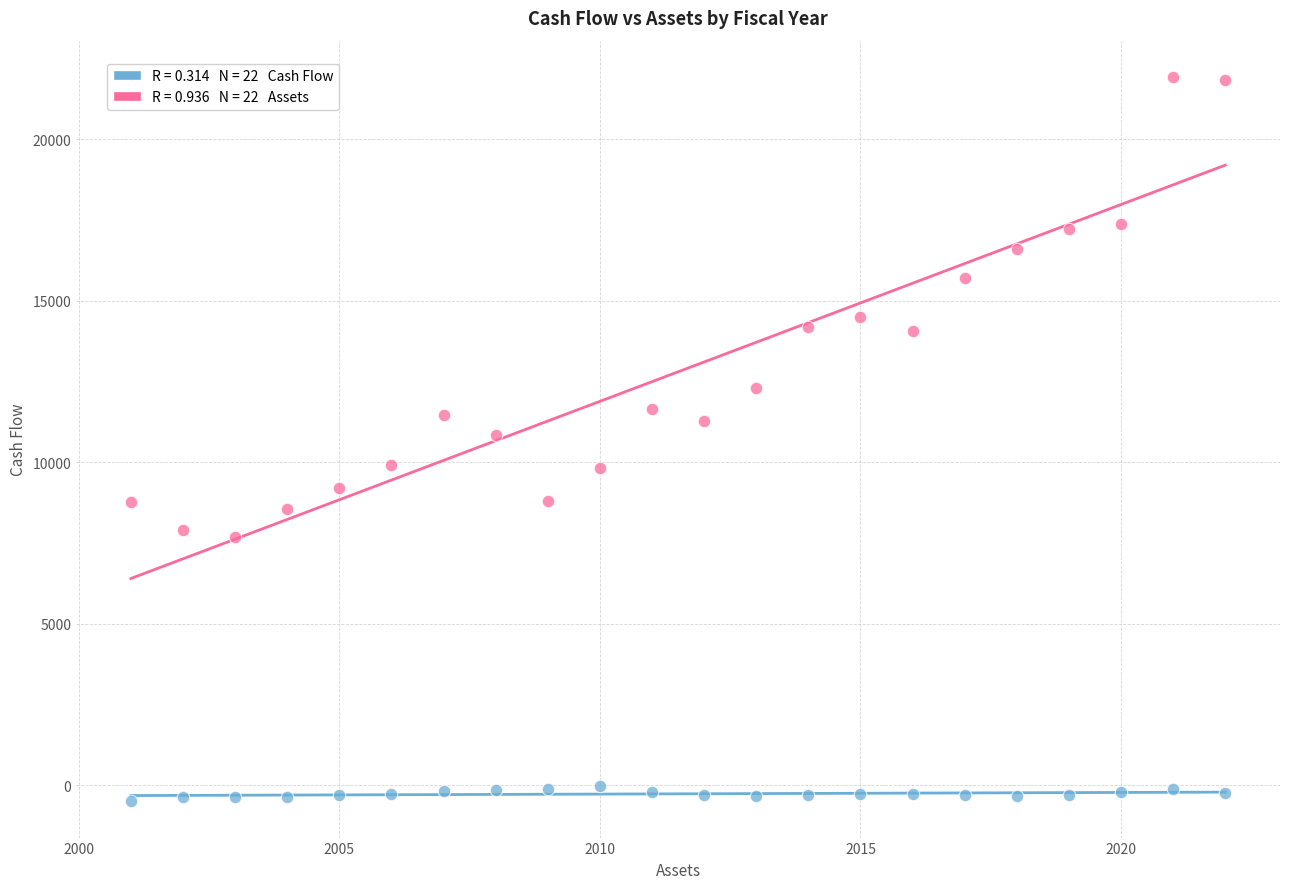

Across all data points, what is the range of X values (max minus min)?

21.0